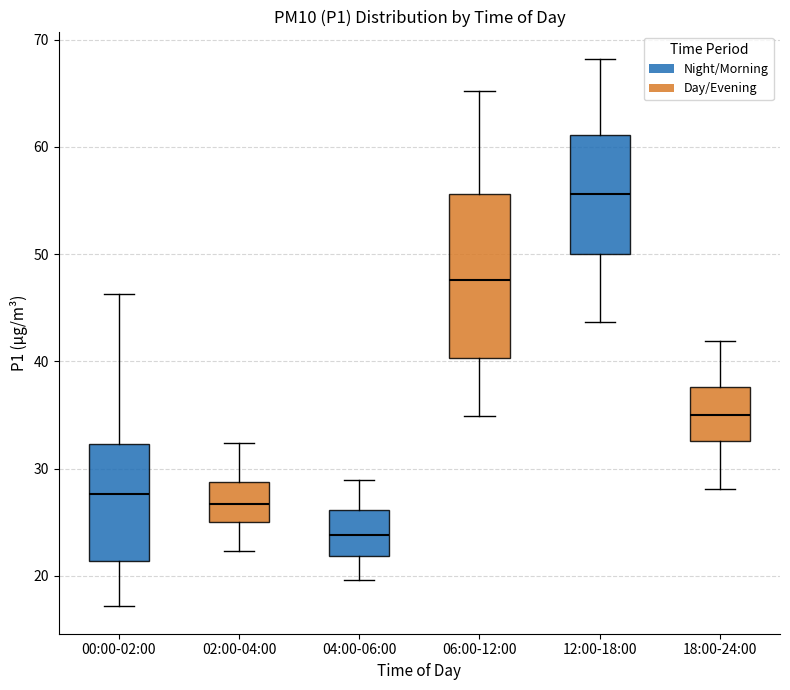

Comparing the boxes themselves (not the whiskers), which one is the tallest?

06:00-12:00